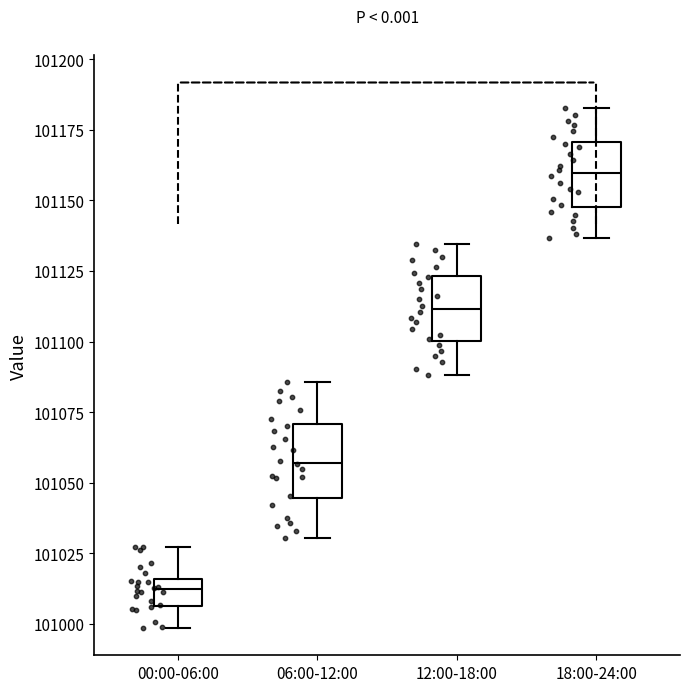

Reading left to right, transcribe this box plot: for each box, give where its median line is, the range the box spans, and where its two whiskers end, as read against the y-axis. The values are not printed on the chart, so give them approximately, as read against the axis.

00:00-06:00: median 101010, box 101005 to 101015, whiskers 101000 to 101025
06:00-12:00: median 101055, box 101045 to 101070, whiskers 101030 to 101085
12:00-18:00: median 101110, box 101100 to 101125, whiskers 101090 to 101135
18:00-24:00: median 101160, box 101150 to 101170, whiskers 101135 to 101185